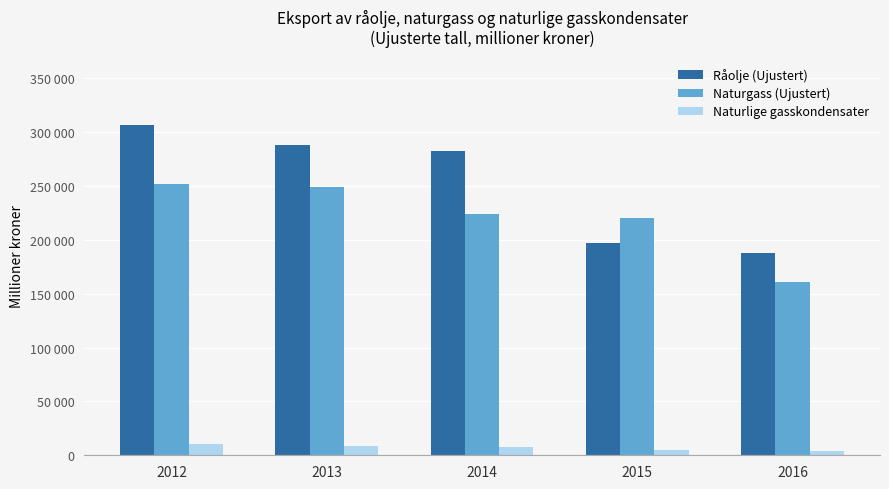

What is the sum of all Naturlige gasskondensater values?

35529